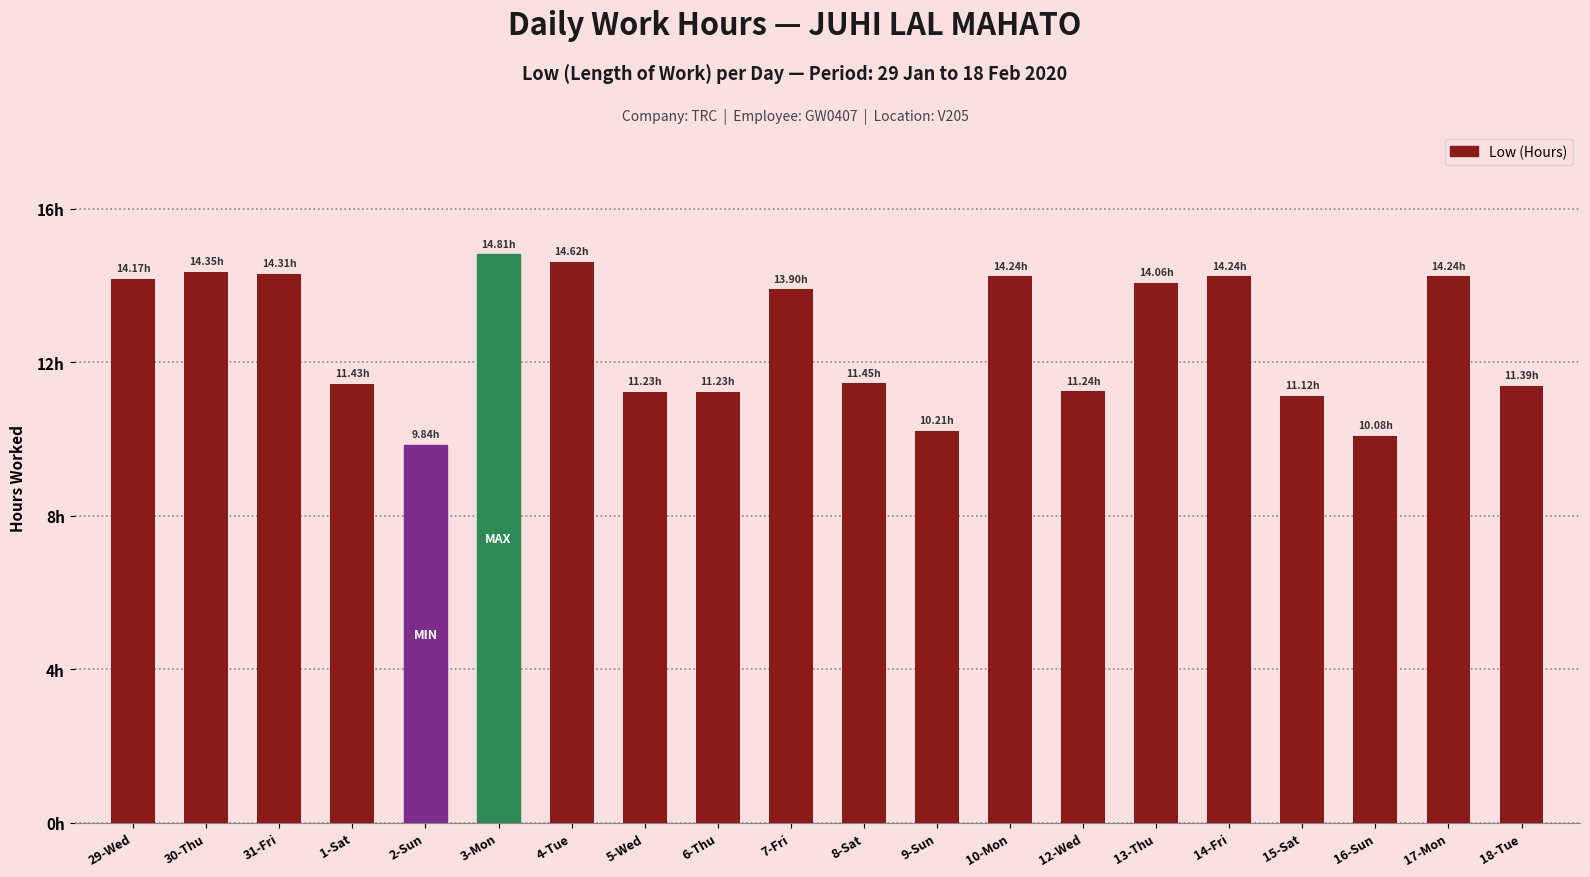

True or false: the data shows 10.2 at 9-Sun.

True